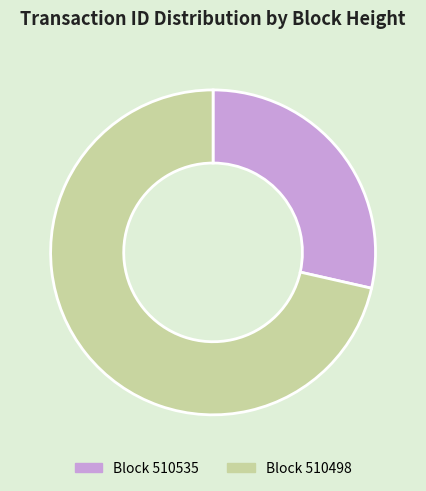

How many segments does this pie chart have?

2